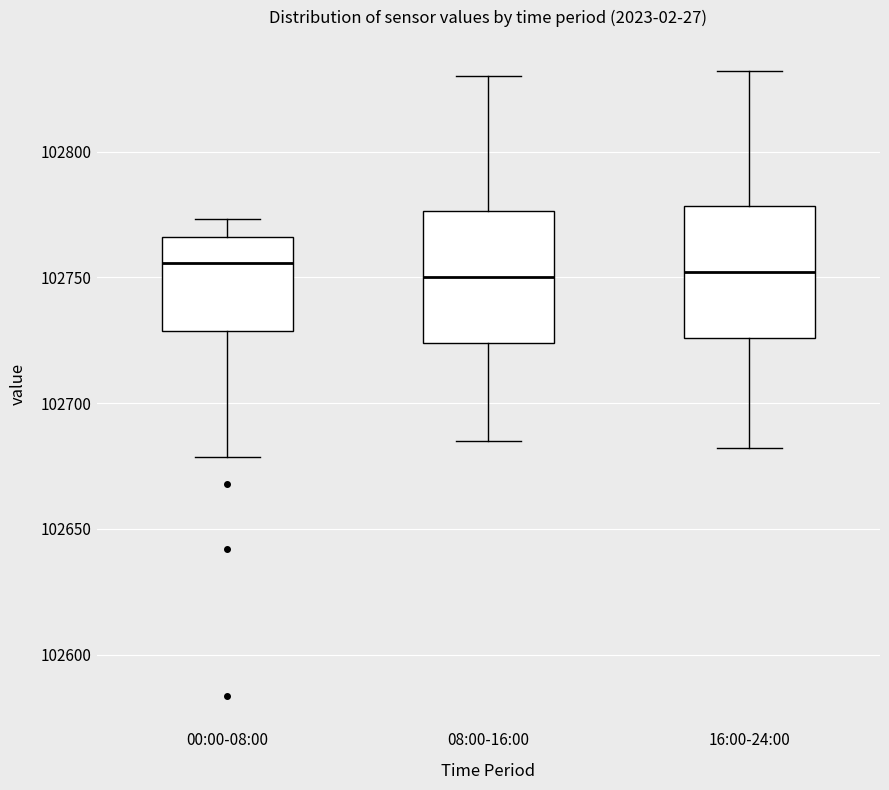

Reading left to right, transcribe this box plot: for each box, give where its median line is, the range the box spans, and where its two whiskers end, as read against the y-axis. The values are not printed on the chart, so give them approximately, as read against the axis.

00:00-08:00: median 102755, box 102730 to 102765, whiskers 102680 to 102775
08:00-16:00: median 102750, box 102725 to 102775, whiskers 102685 to 102830
16:00-24:00: median 102750, box 102725 to 102780, whiskers 102680 to 102830